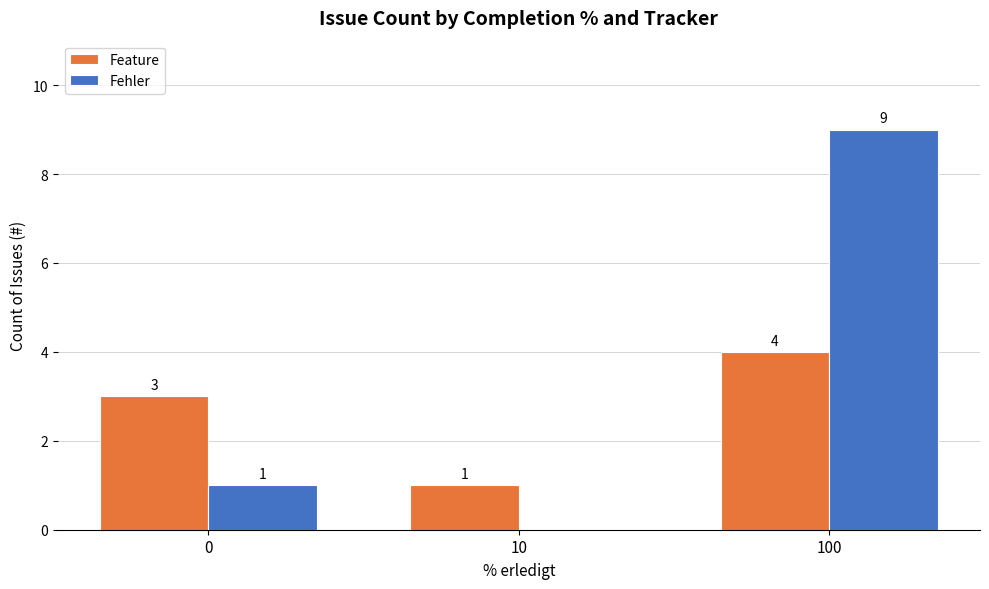

At which category is the sum across all series the highest?

100